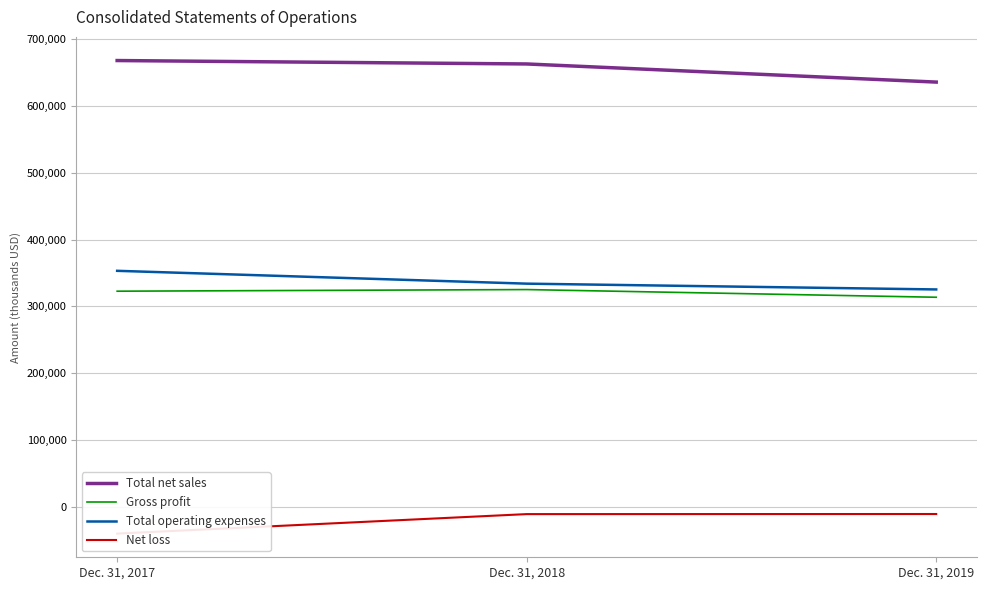

Rank the series by their maximum value, from lowest to highest.

Net loss, Gross profit, Total operating expenses, Total net sales